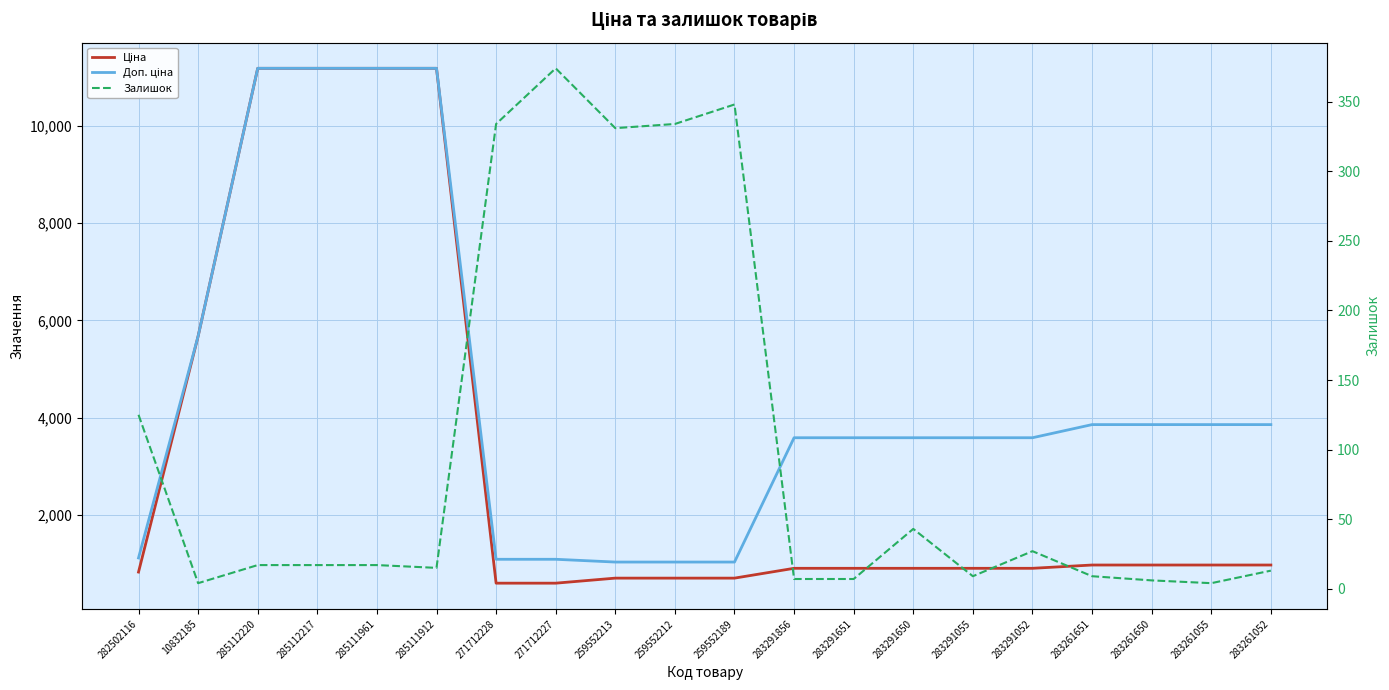

True or false: Залишок and Ціна cross at least once.

False